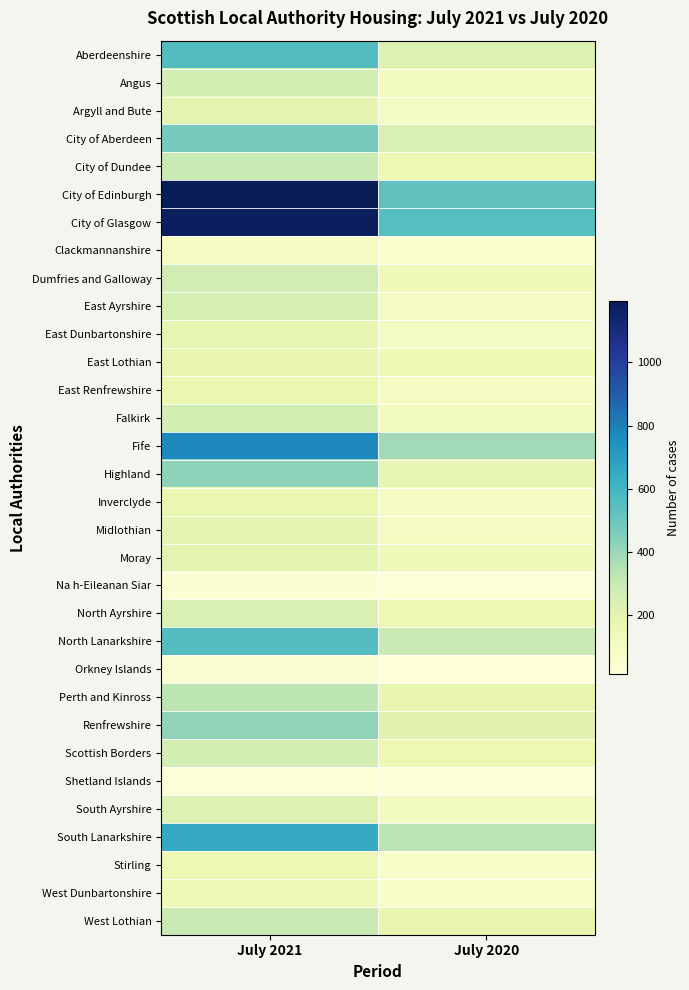

Reading right to left, extract all data points from this chart.

Aberdeenshire: July 2020=227	July 2021=560
Angus: July 2020=110	July 2021=259
Argyll and Bute: July 2020=96	July 2021=192
City of Aberdeen: July 2020=231	July 2021=475
City of Dundee: July 2020=155	July 2021=298
City of Edinburgh: July 2020=525	July 2021=1194
City of Glasgow: July 2020=551	July 2021=1171
Clackmannanshire: July 2020=52	July 2021=100
Dumfries and Galloway: July 2020=124	July 2021=270
East Ayrshire: July 2020=103	July 2021=245
East Dunbartonshire: July 2020=97	July 2021=186
East Lothian: July 2020=142	July 2021=177
East Renfrewshire: July 2020=95	July 2021=167
Falkirk: July 2020=114	July 2021=260
Fife: July 2020=385	July 2021=770
Highland: July 2020=183	July 2021=423
Inverclyde: July 2020=83	July 2021=172
Midlothian: July 2020=104	July 2021=191
Moray: July 2020=129	July 2021=201
Na h-Eileanan Siar: July 2020=25	July 2021=37
North Ayrshire: July 2020=147	July 2021=234
North Lanarkshire: July 2020=295	July 2021=555
Orkney Islands: July 2020=12	July 2021=42
Perth and Kinross: July 2020=179	July 2021=330
Renfrewshire: July 2020=205	July 2021=418
Scottish Borders: July 2020=152	July 2021=259
Shetland Islands: July 2020=20	July 2021=25
South Ayrshire: July 2020=107	July 2021=226
South Lanarkshire: July 2020=333	July 2021=648
Stirling: July 2020=74	July 2021=149
West Dunbartonshire: July 2020=71	July 2021=140
West Lothian: July 2020=174	July 2021=293